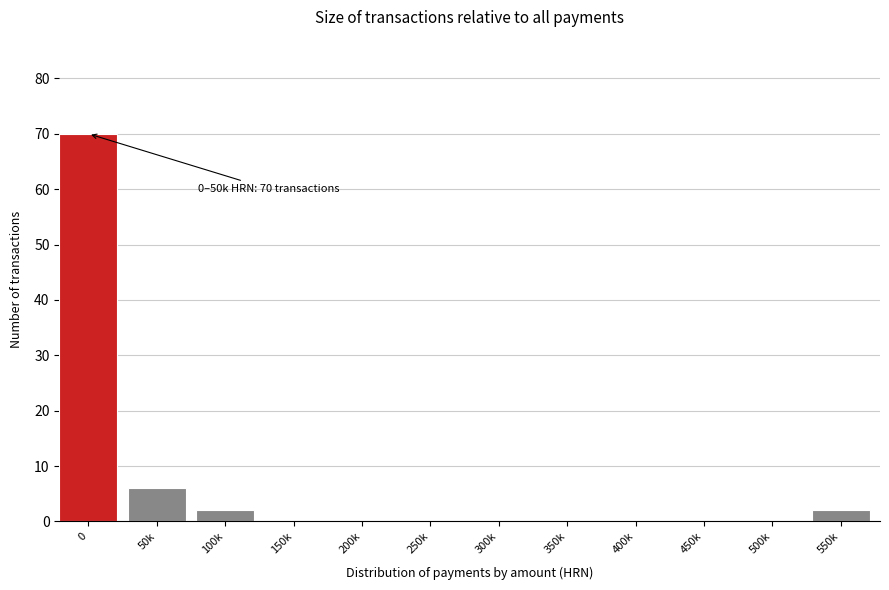

Reading left to right, list all the values displayed in this chart.

0=70	50k=6	100k=2	150k=0	200k=0	250k=0	300k=0	350k=0	400k=0	450k=0	500k=0	550k=2